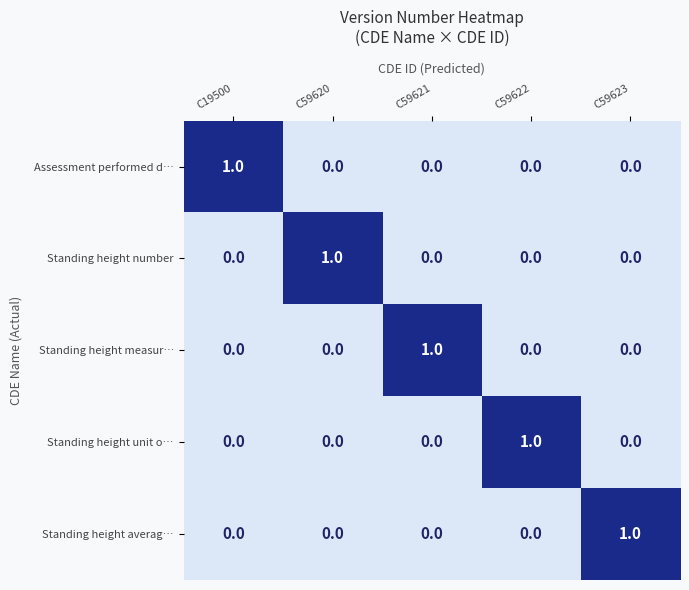

At how many categories does at least one series exceed 0?

5